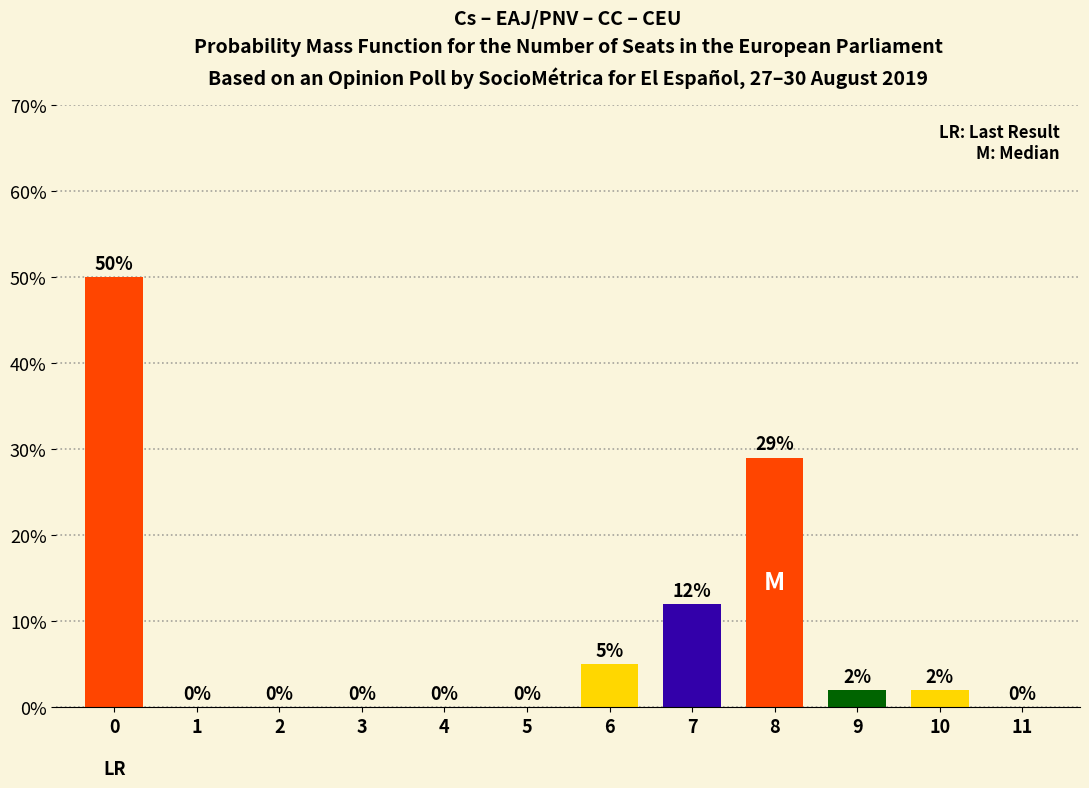

Reading left to right, transcribe all the data shown in this chart.

0=50.0	1=0.0	2=0.0	3=0.0	4=0.0	5=0.0	6=5.0	7=12.0	8=29.0	9=2.0	10=2.0	11=0.0